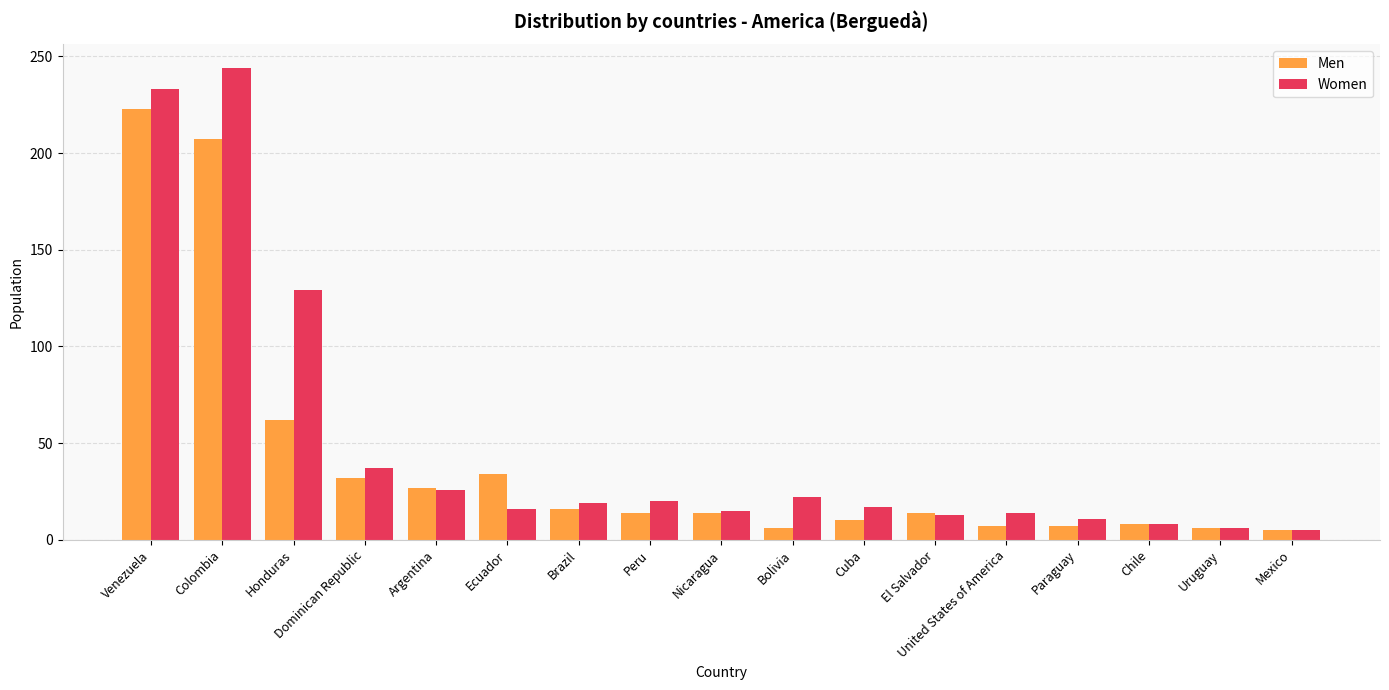

What is the difference between the Women values at Chile and El Salvador?

5